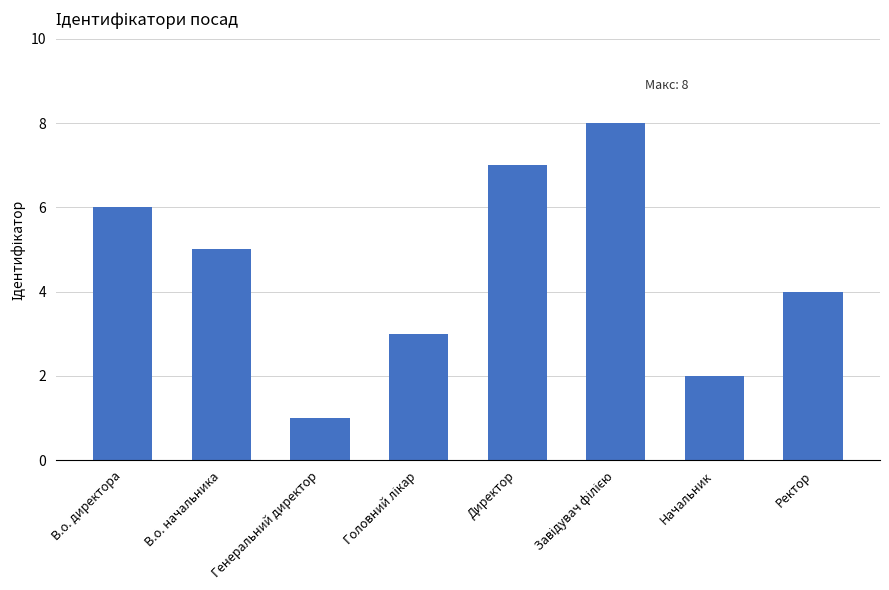

What position from the right is Директор?

4